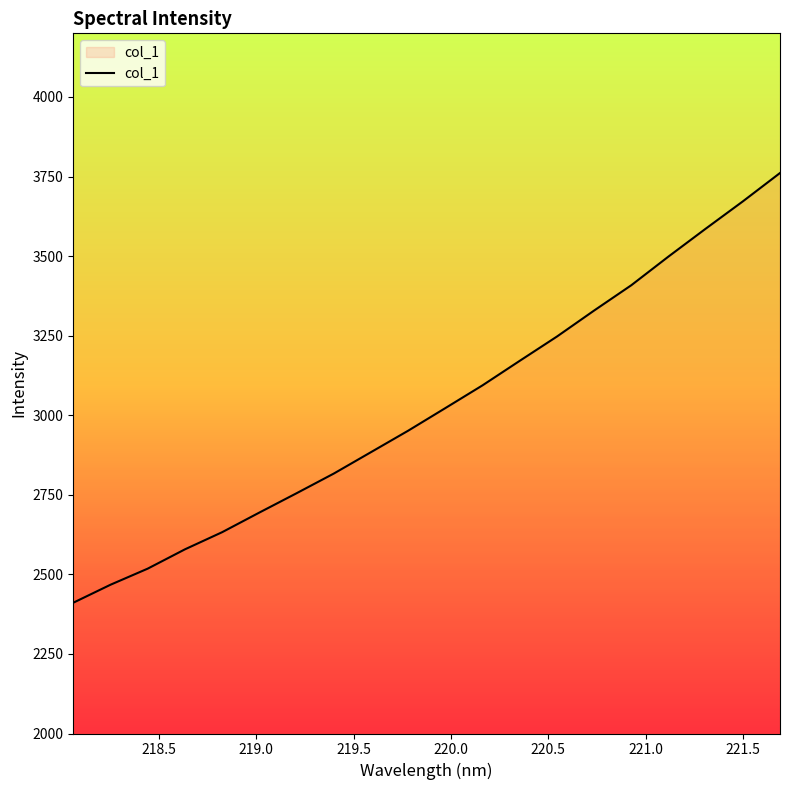

What is the minimum value shown in the chart?

2410.9